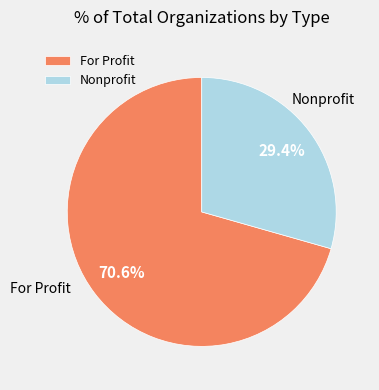

Which slice represents more than half of the pie?

For Profit